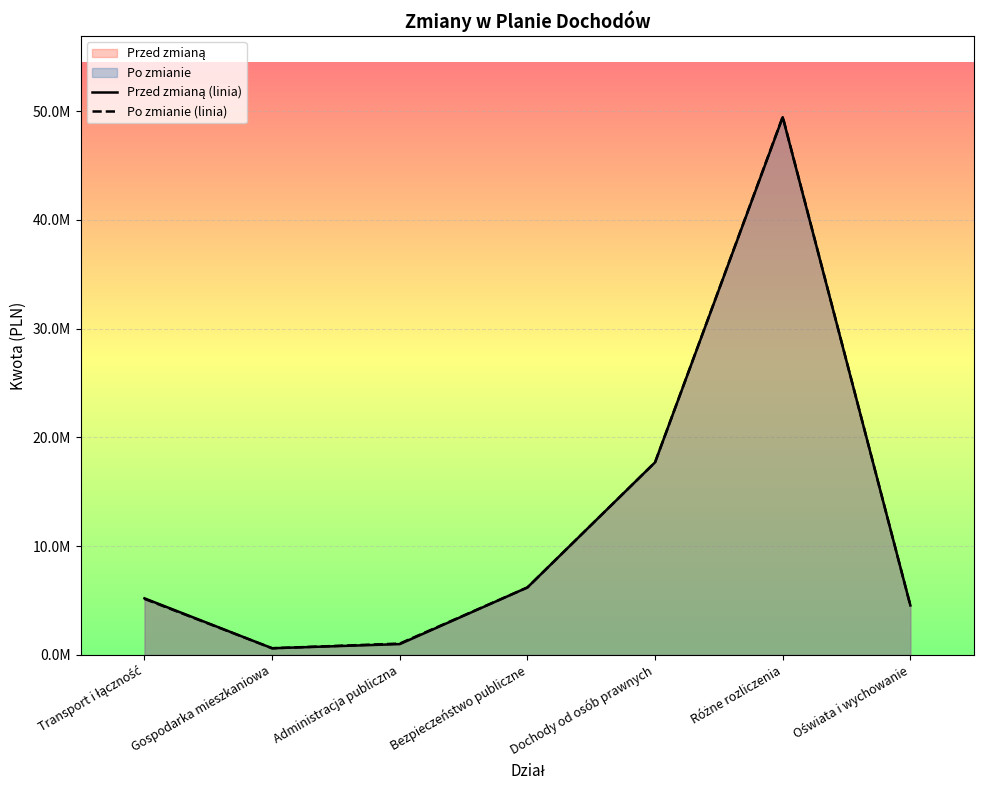

At which category does Po zmianie (linia) reach its first local valley?

Gospodarka mieszkaniowa